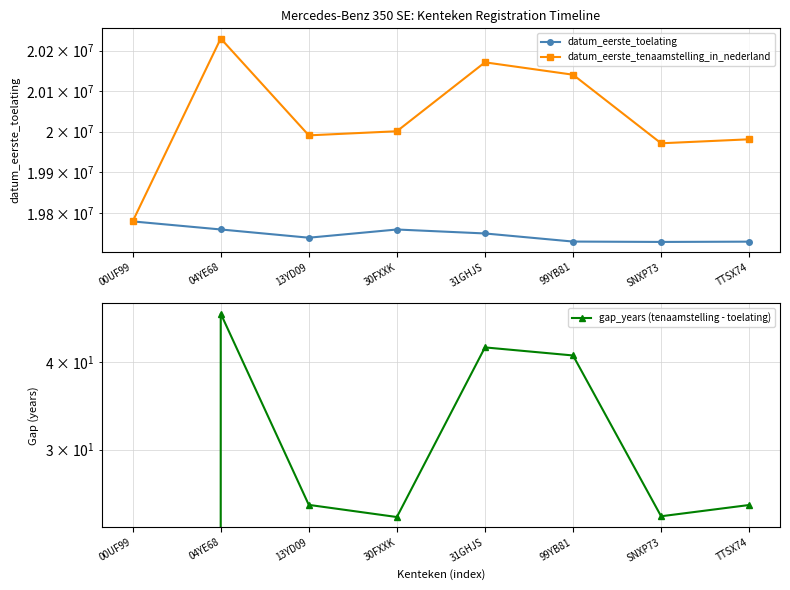

Where is the first local maximum for gap_years (tenaamstelling - toelating)?

04YE68